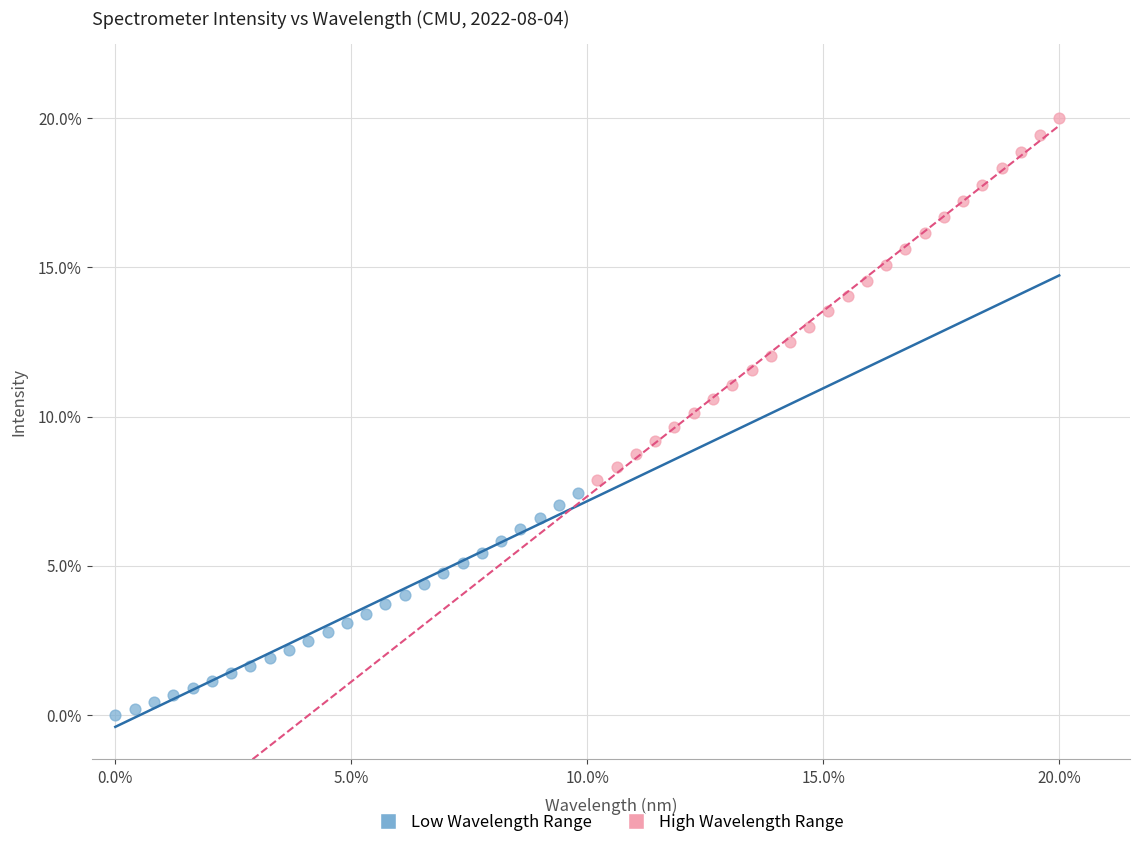

What are all the series names shown in the legend?

Low Wavelength Range, High Wavelength Range